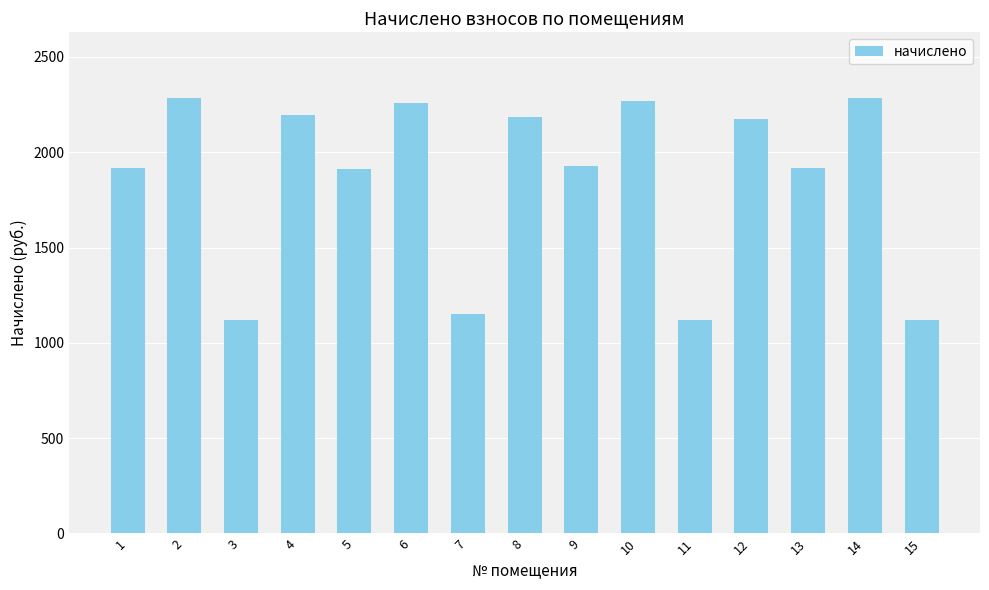

The value at 6 is 2260.1. True or false?

True